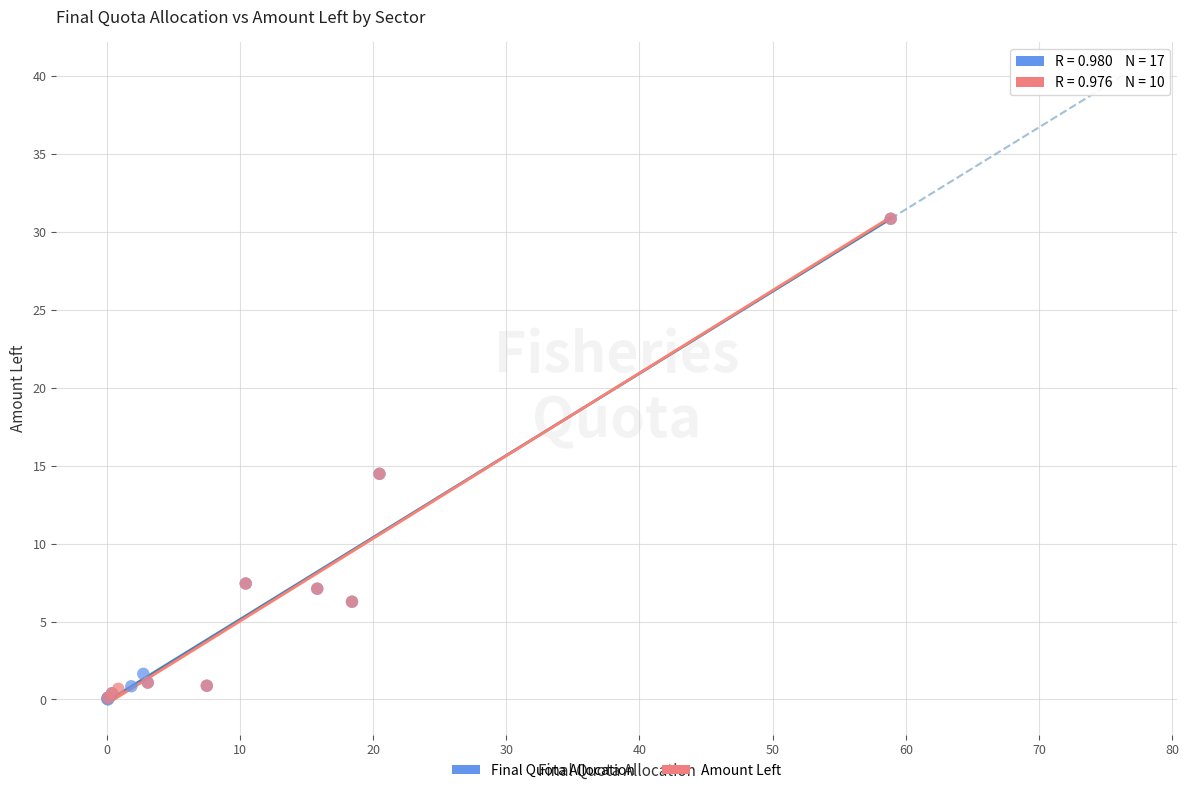

What are all the series names shown in the legend?

Final Quota Allocation, Amount Left